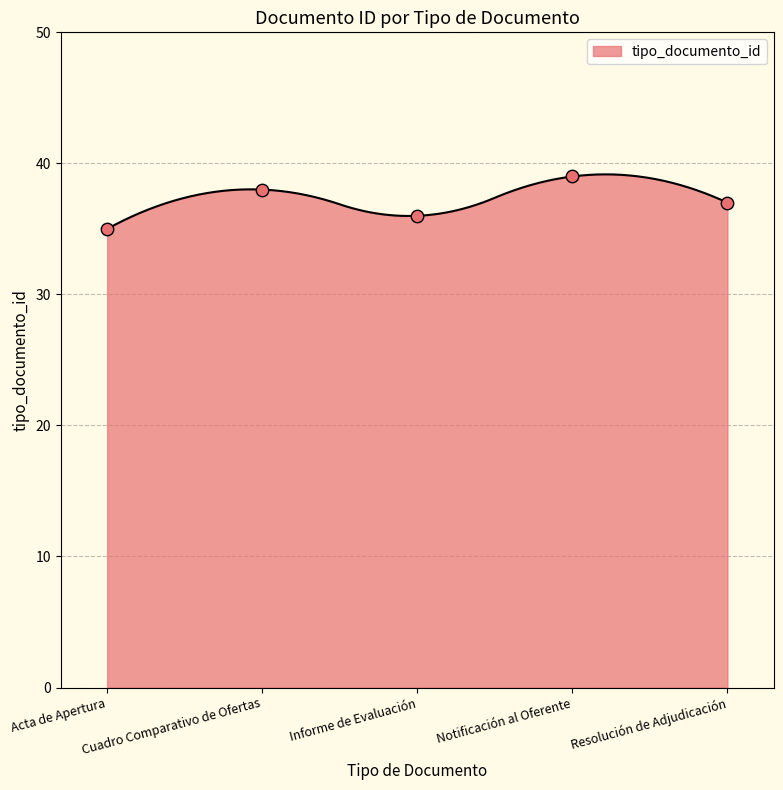

What is the ratio of the value at Resolución de Adjudicación to the value at Cuadro Comparativo de Ofertas?

1.0